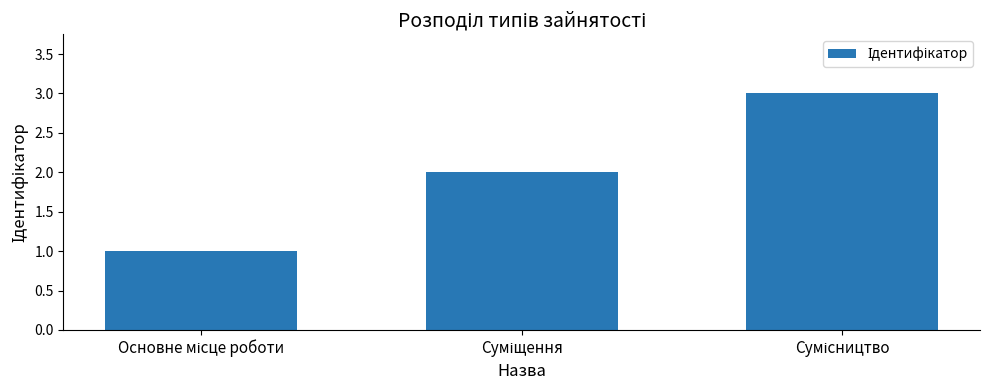

What is the maximum value shown in the chart?

3